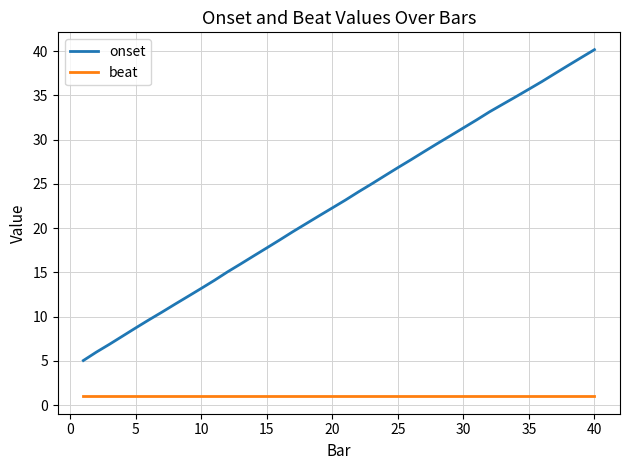

List the series in order of their overall mean, lowest first.

beat, onset